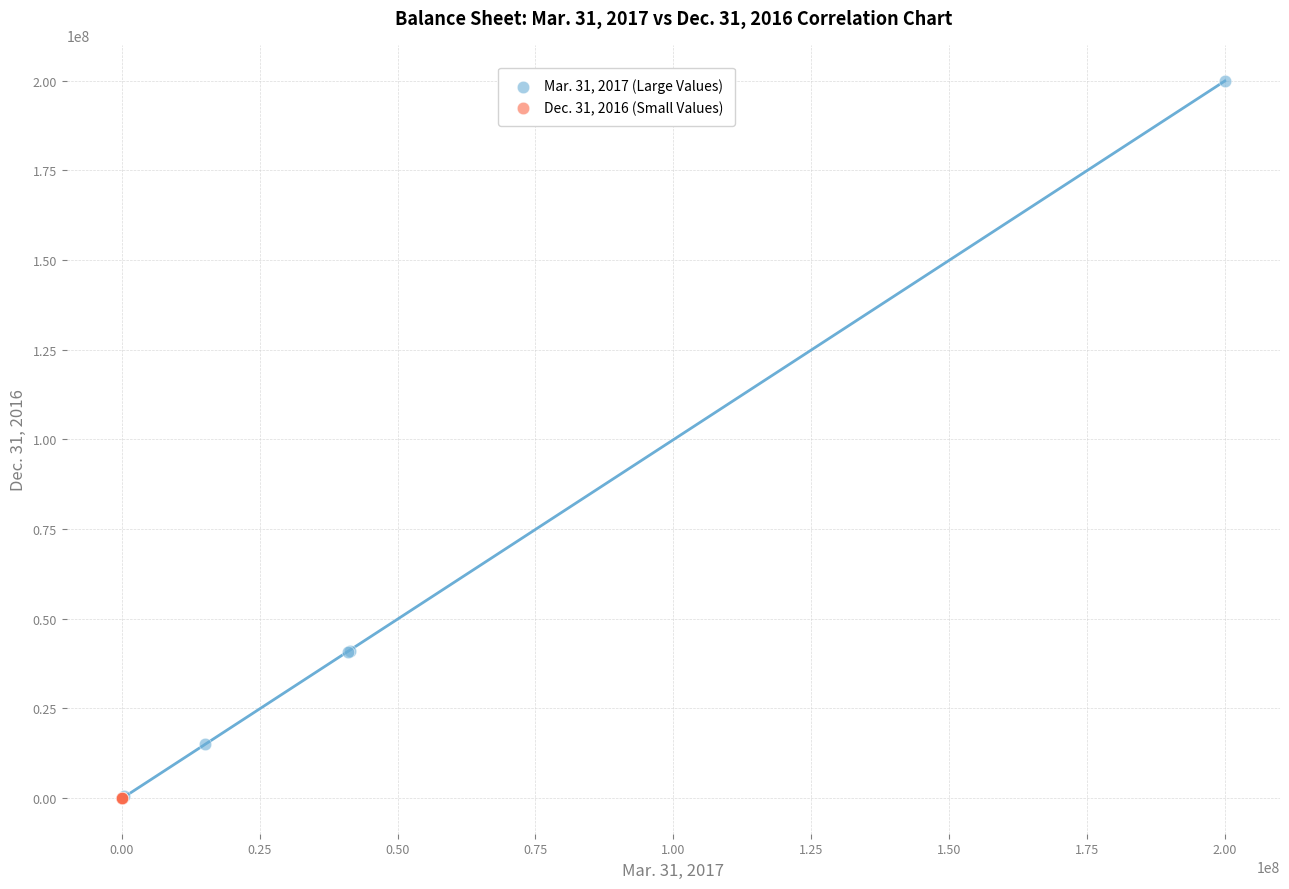

Which series contains the highest Y value?

Mar. 31, 2017 (Large Values)